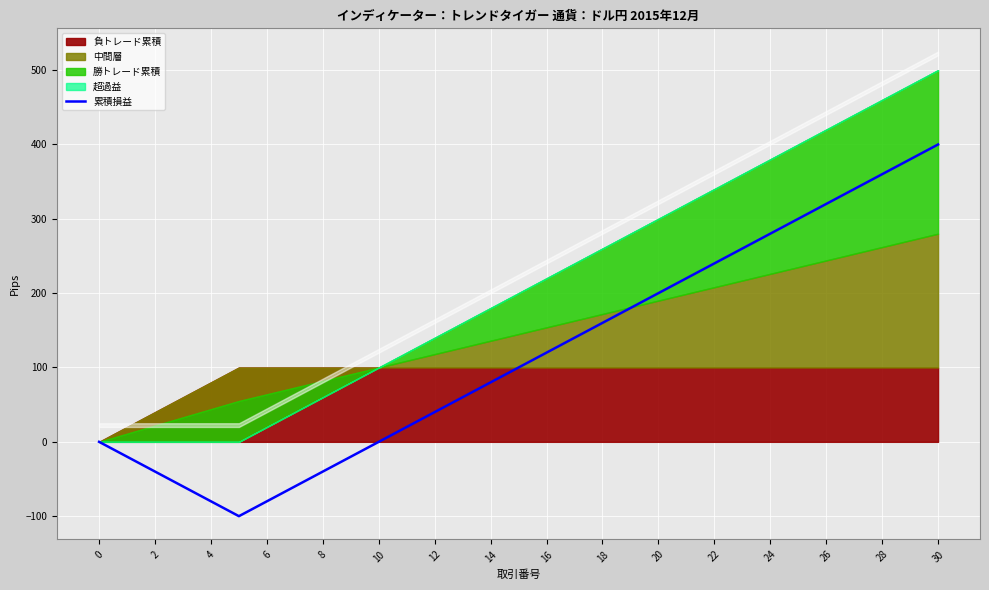

Reading right to left, extract all data points from this chart.

400	380	360	340	320	300	280	260	240	220	200	180	160	140	120	100	80	60	40	20	0	-20	-40	-60	-80	-100	-80	-60	-40	-20	0